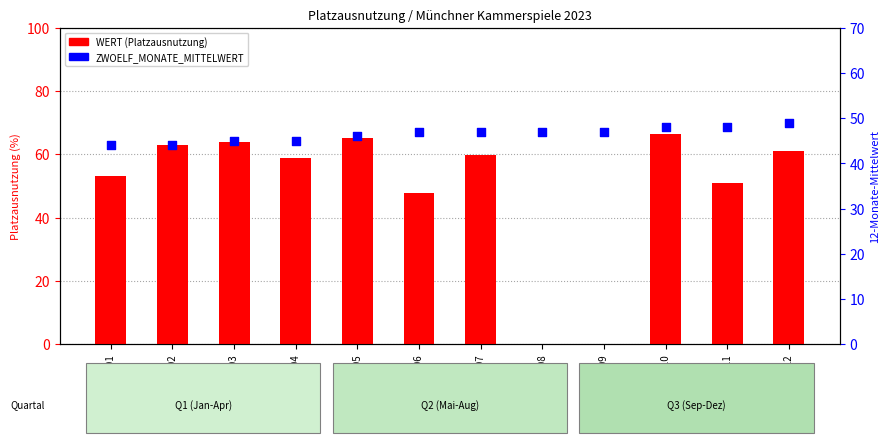

What is the total value across all series at 202309?

47.0